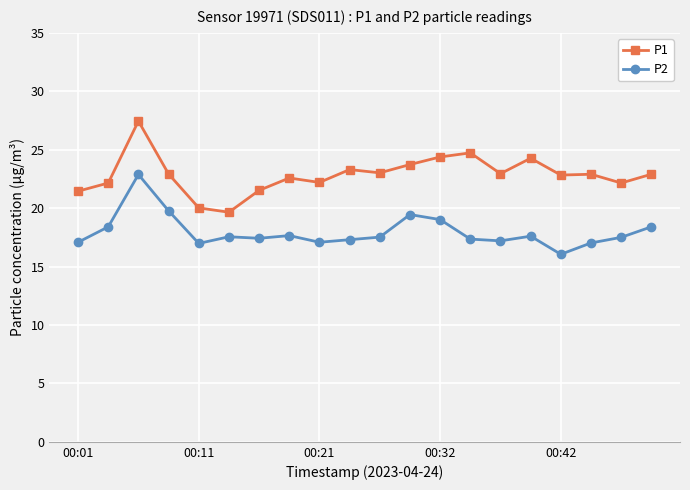

True or false: P1 and P2 intersect in this chart.

False